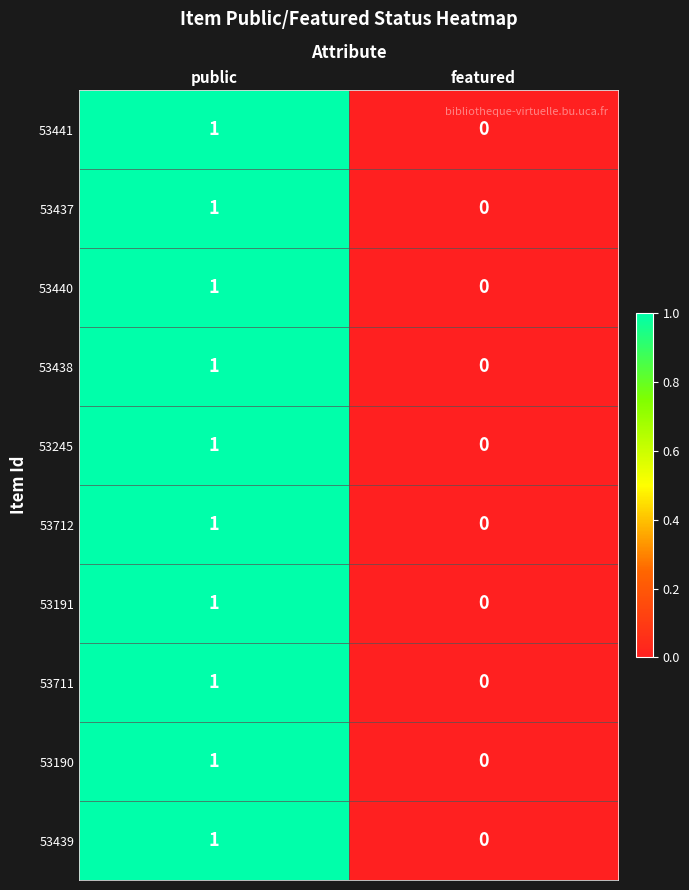

Reading right to left, list all the values displayed in this chart.

53441: featured=0	public=1
53437: featured=0	public=1
53440: featured=0	public=1
53438: featured=0	public=1
53245: featured=0	public=1
53712: featured=0	public=1
53191: featured=0	public=1
53711: featured=0	public=1
53190: featured=0	public=1
53439: featured=0	public=1